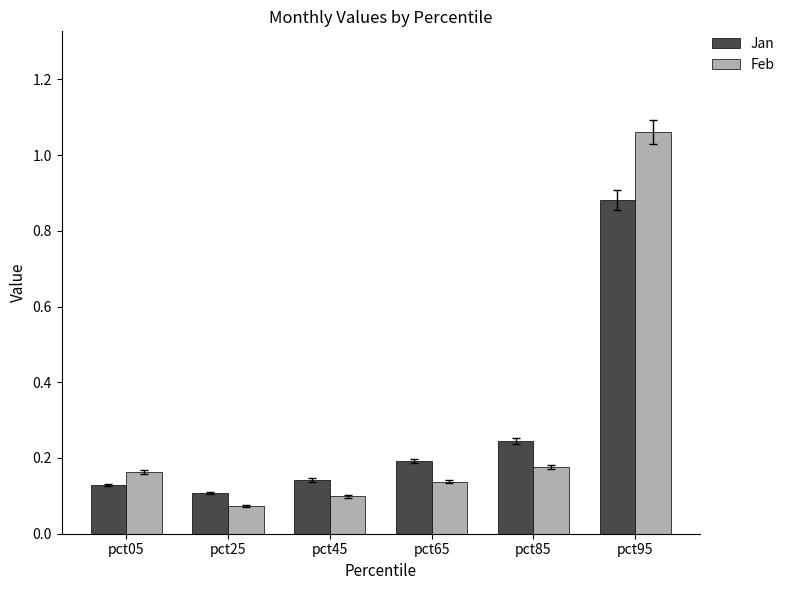

Which series has the widest spread of values?

Feb